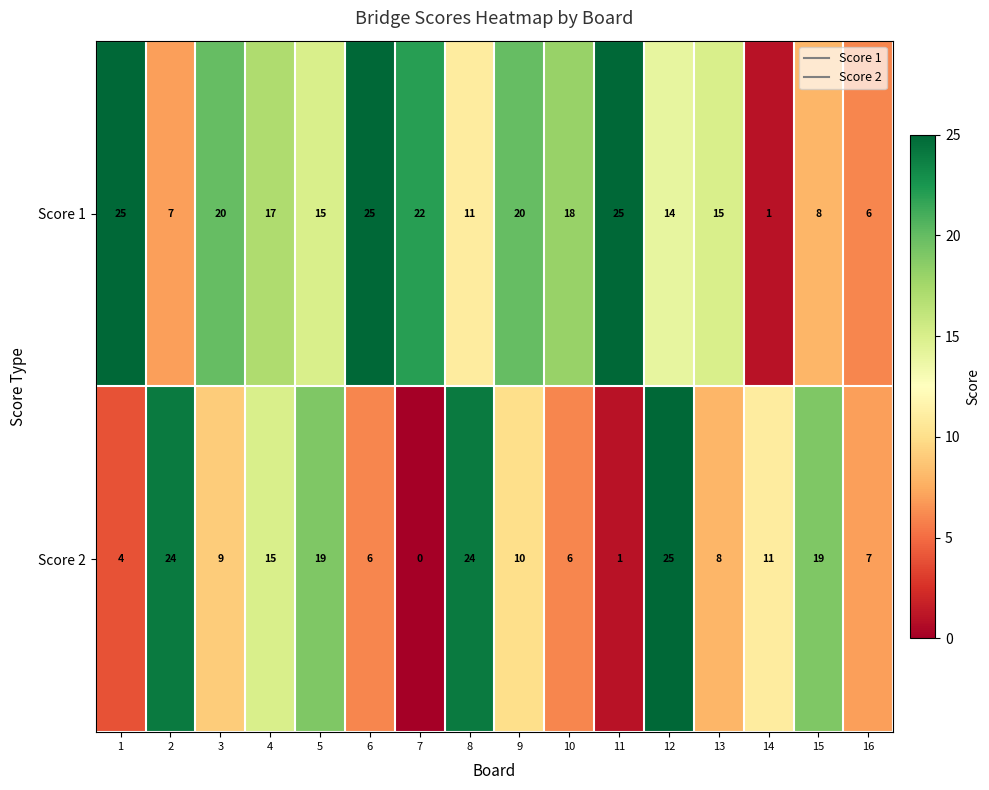

At 2, list the series in order from largest to smallest.

Score 2, Score 1